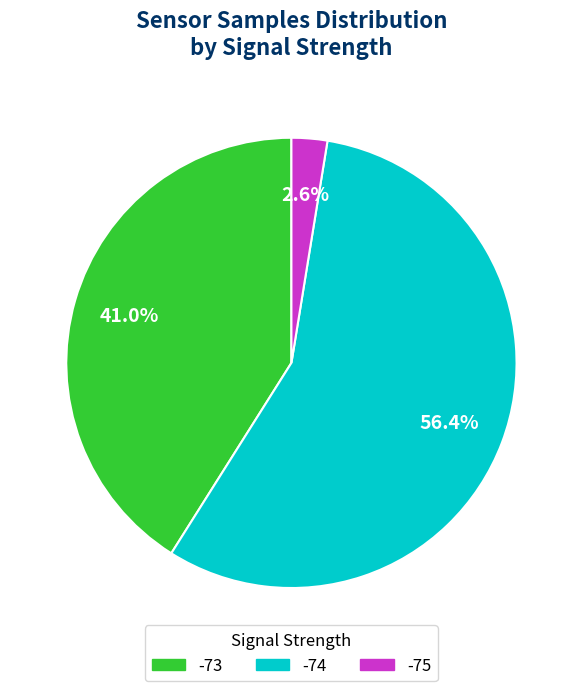

Is there a majority slice in this chart?

Yes